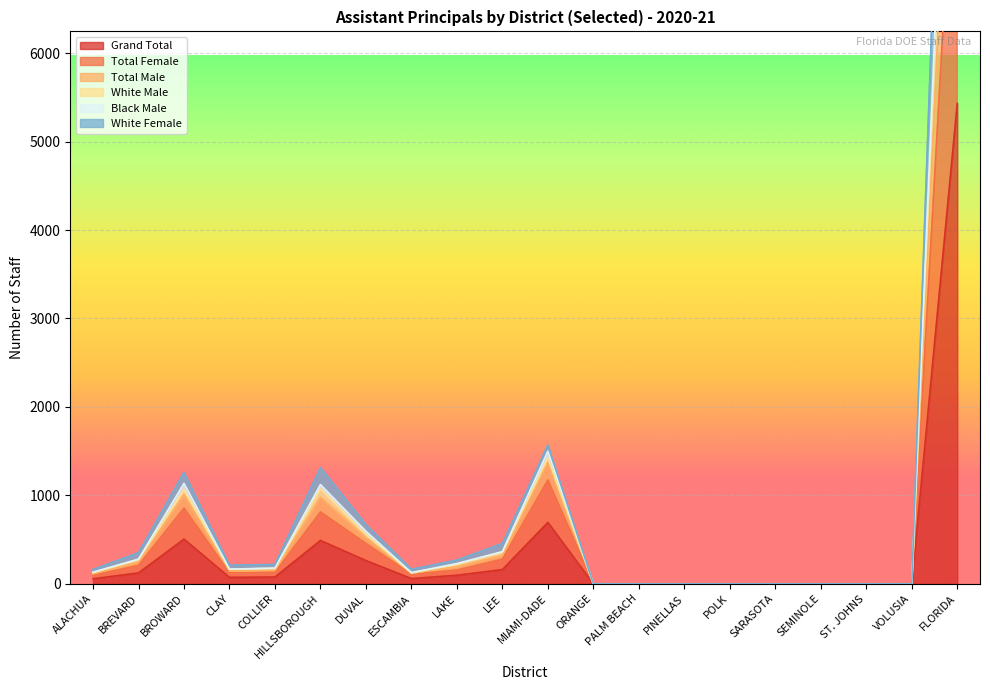

In Grand Total, how many points are lower than both neighbors (excluding endpoints)?

2